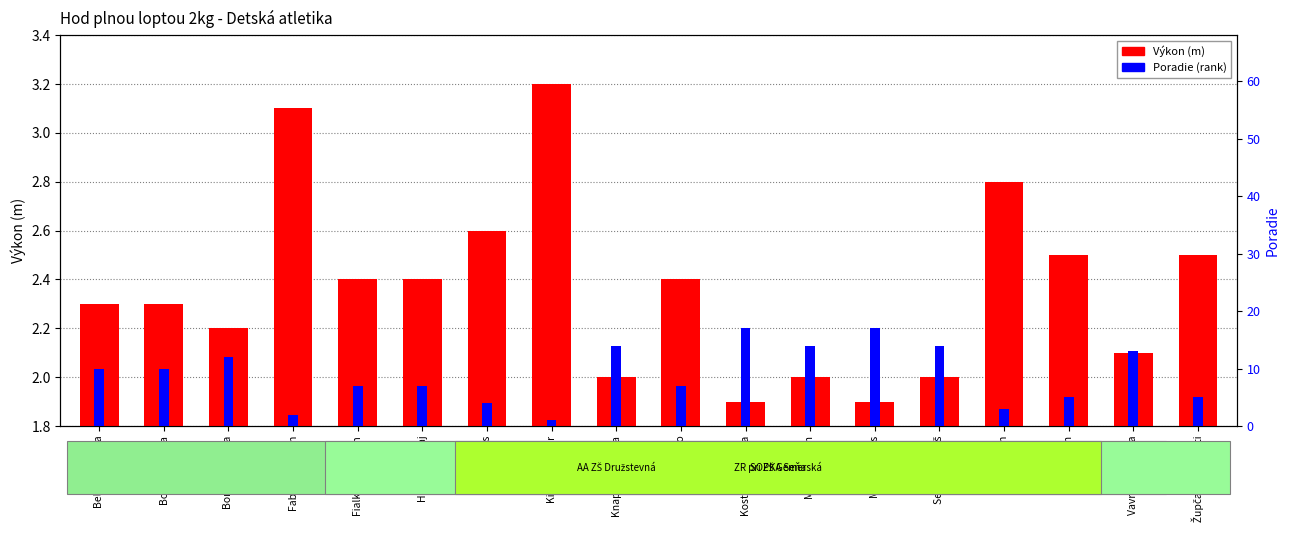

Reading left to right, list all the values displayed in this chart.

Výkon (m): Belková Nikola=2.3	Bognová Júlia=2.3	Boríková Adela=2.2	Fabíny Valentín=3.1	Fialka Sebastián=2.4	Horváth Juraj=2.4	Kaiser Denis=2.6	Kiktavý Oliver=3.2	Knapová Terézia=2.0	Koľvek Leo=2.4	Kostúrová Diana=1.9	Müller Viliam=2.0	Murín Matias=1.9	Sedlák Tomáš=2.0	Šváb Martin=2.8	Takáč Ján=2.5	Vavráková Ivana=2.1	Župčanová Doroti=2.5
Poradie: Belková Nikola=10.0	Bognová Júlia=10.0	Boríková Adela=12.0	Fabíny Valentín=2.0	Fialka Sebastián=7.0	Horváth Juraj=7.0	Kaiser Denis=4.0	Kiktavý Oliver=1.0	Knapová Terézia=14.0	Koľvek Leo=7.0	Kostúrová Diana=17.0	Müller Viliam=14.0	Murín Matias=17.0	Sedlák Tomáš=14.0	Šváb Martin=3.0	Takáč Ján=5.0	Vavráková Ivana=13.0	Župčanová Doroti=5.0